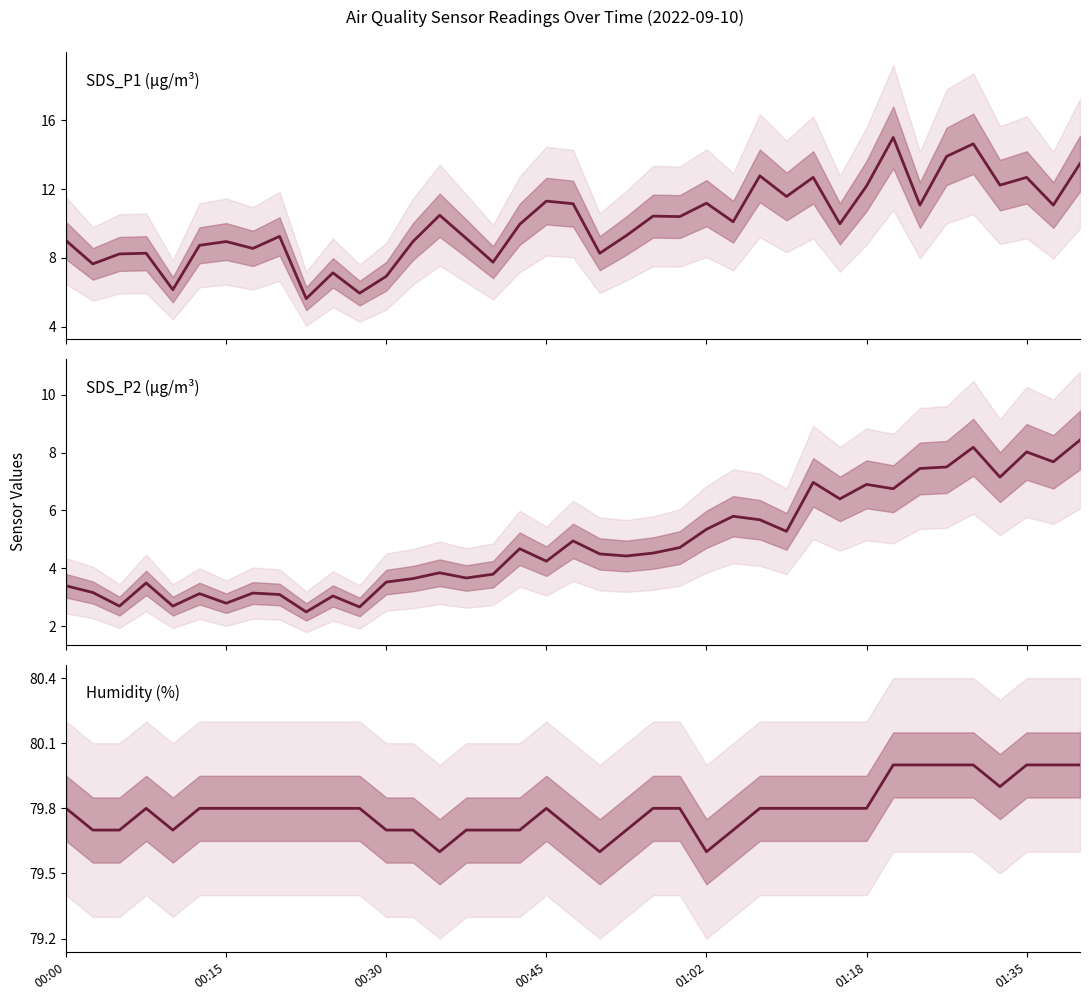

True or false: Humidity (%) and SDS_P2 intersect in this chart.

False